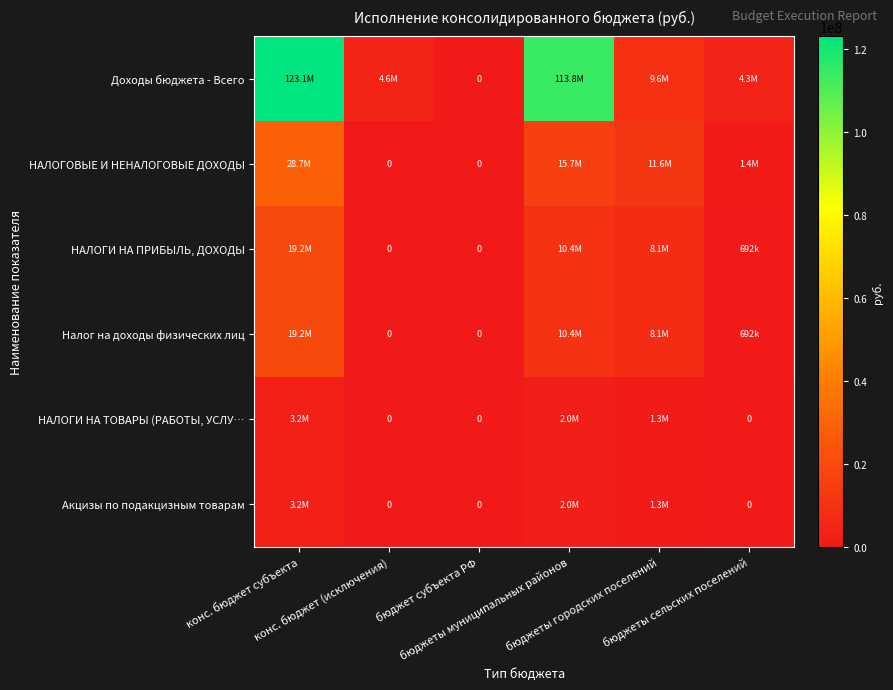

How many values in Налог на доходы физических лиц are above zero?

4